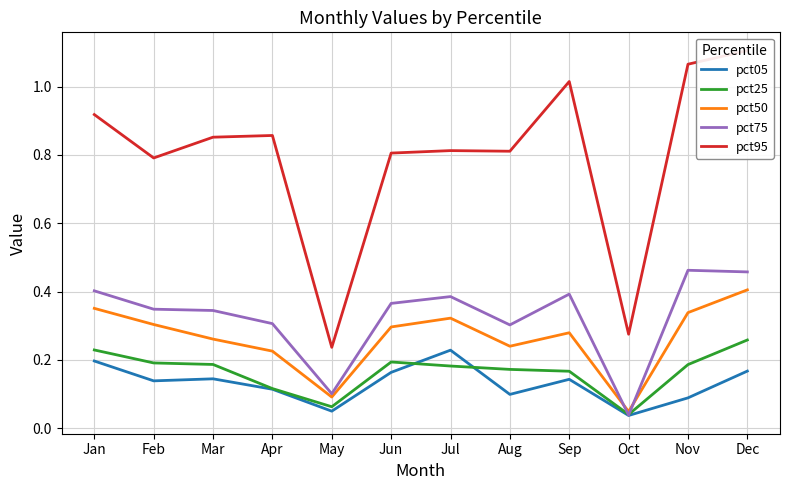

Is this an area chart (filled region under the line)?

No